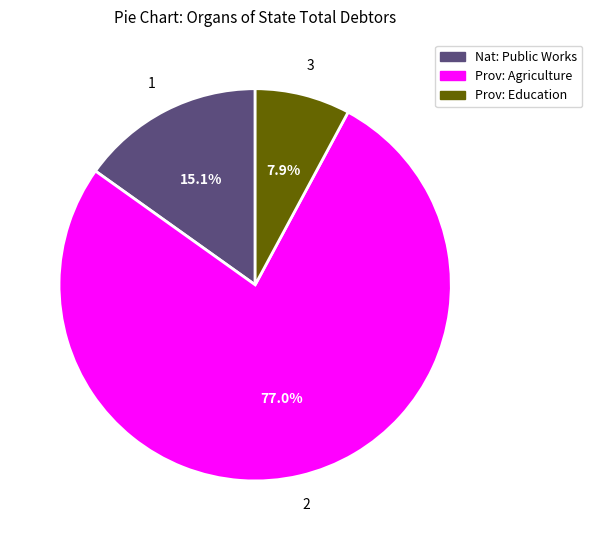

Does any single category account for the majority?

Yes